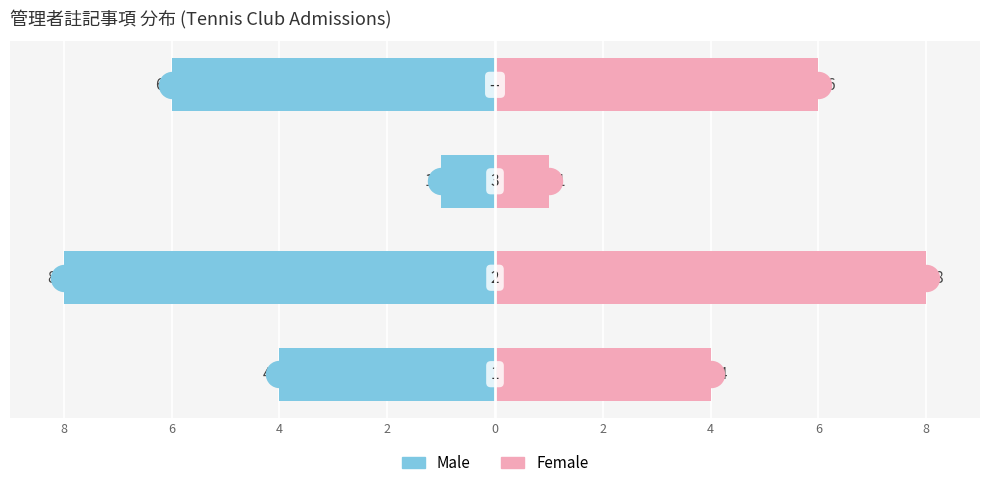

Which series contains the highest Y value?

Female